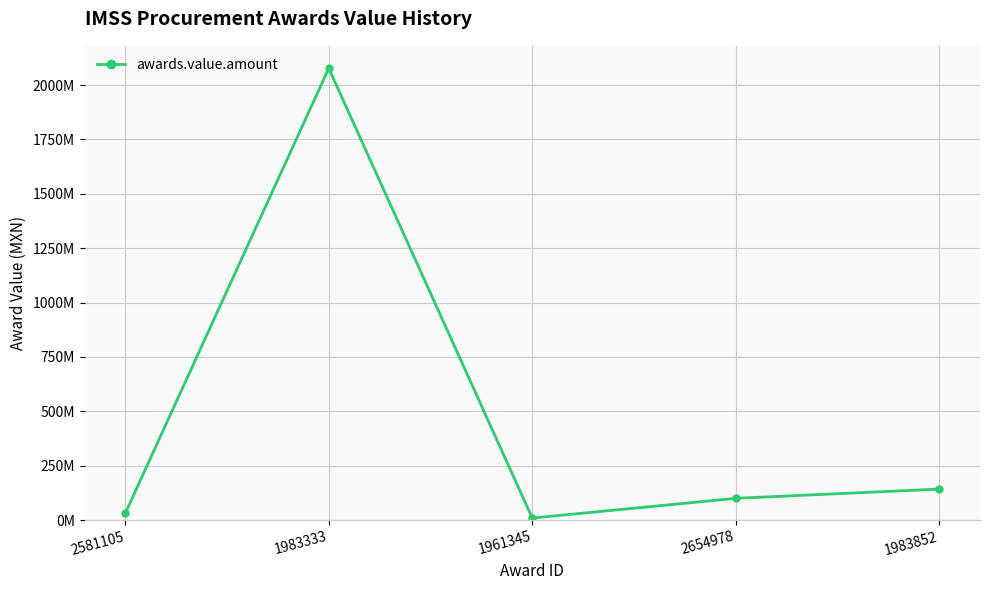

Reading left to right, list all the values displayed in this chart.

2581105=31150736.0	1983333=2076928593.0	1961345=9545093.2	2654978=100397796.3	1983852=142800000.0